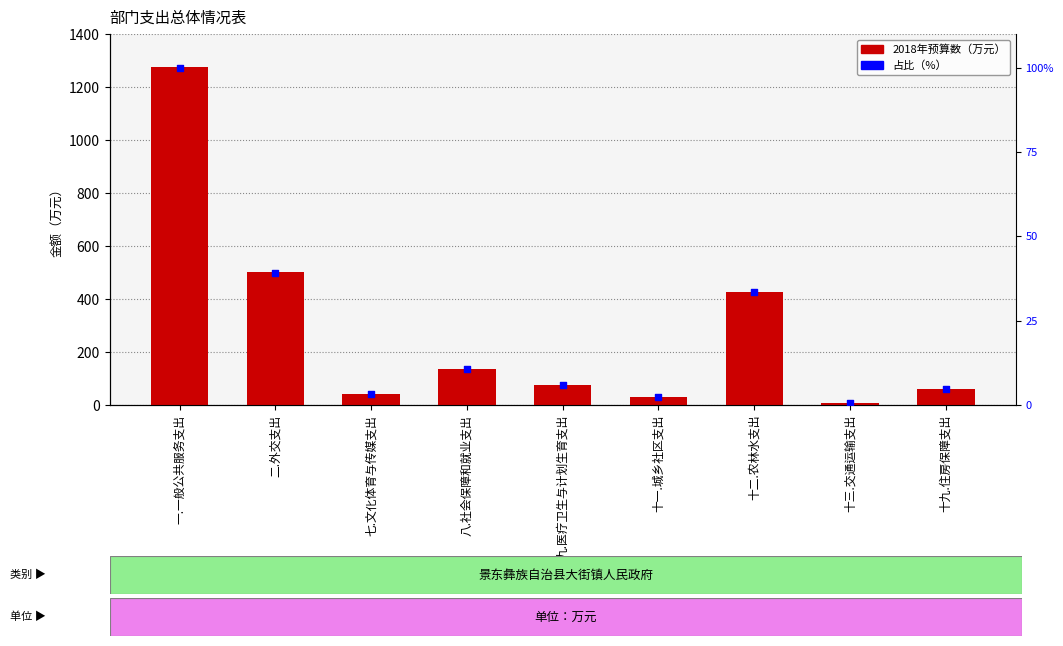

What is the total value across all series at 十九.住房保障支出?

65.7